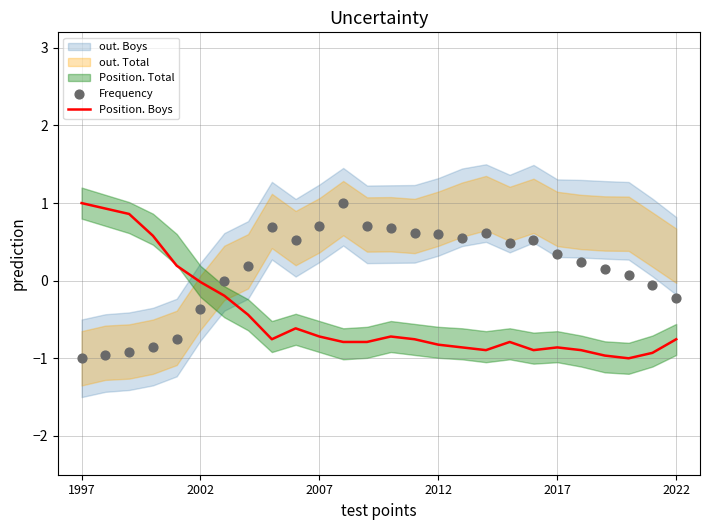

What is the total value across all series at 11?

0.2